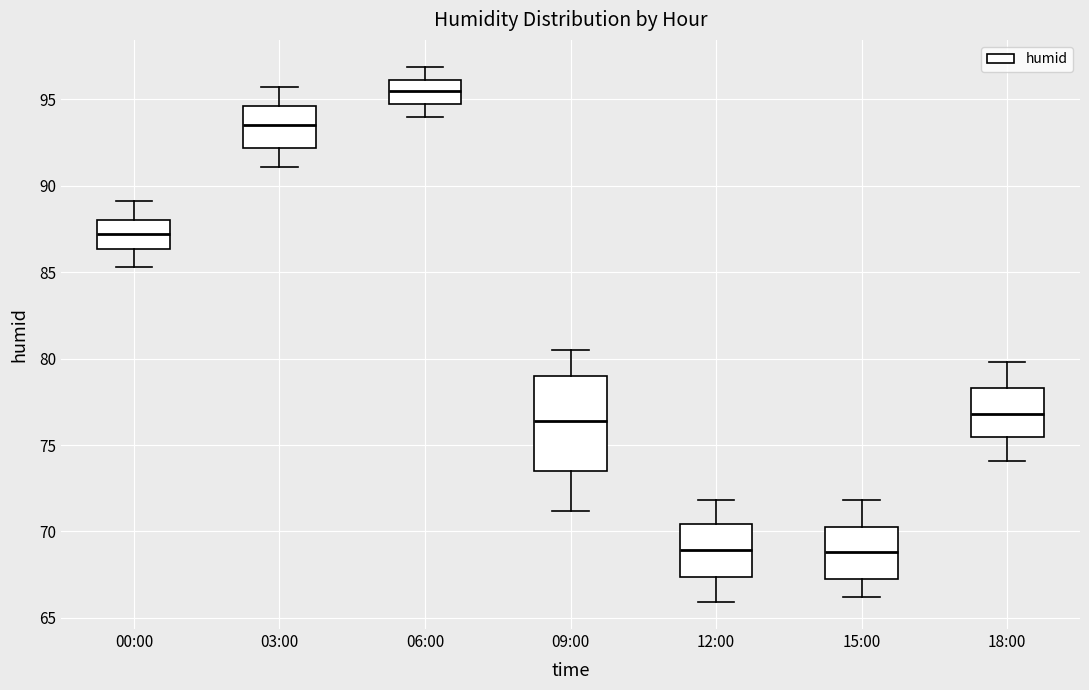

Comparing the boxes themselves (not the whiskers), which one is the tallest?

09:00